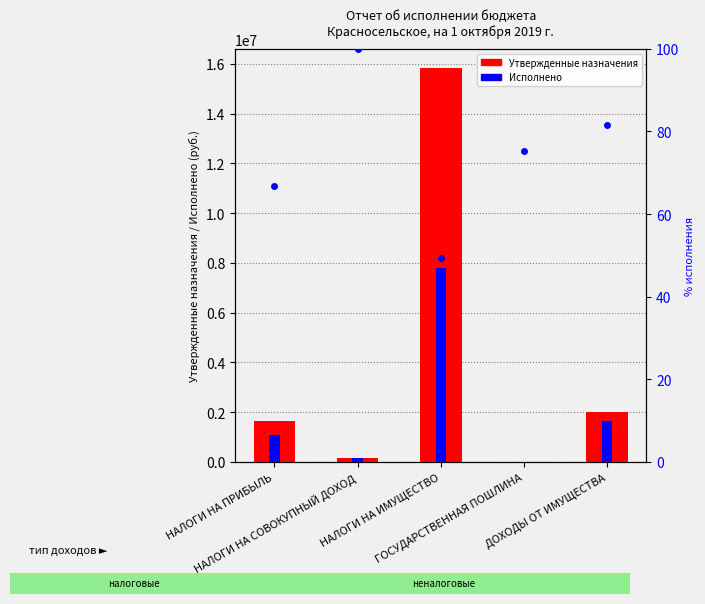

What is the difference between the highest and lowest values at ГОСУДАРСТВЕННАЯ ПОШЛИНА?

4940.0